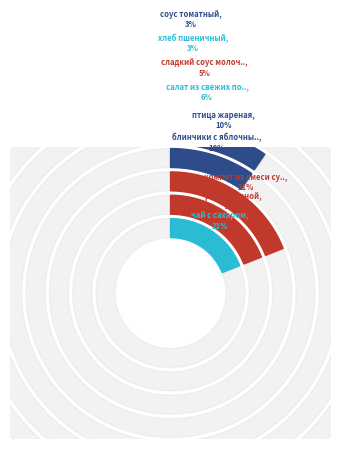

True or false: блинчики с яблочным фаршем accounts for 10% of the total.

True